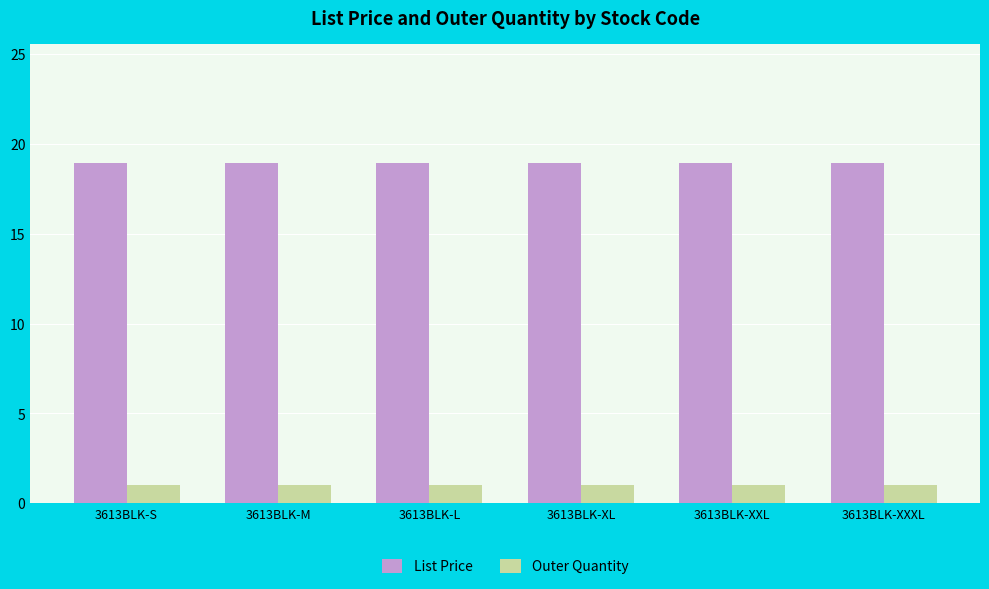

What is the smallest value displayed?

1.0